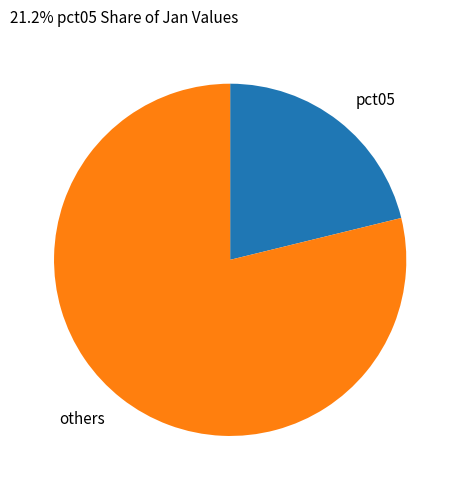

How many segments does this pie chart have?

2